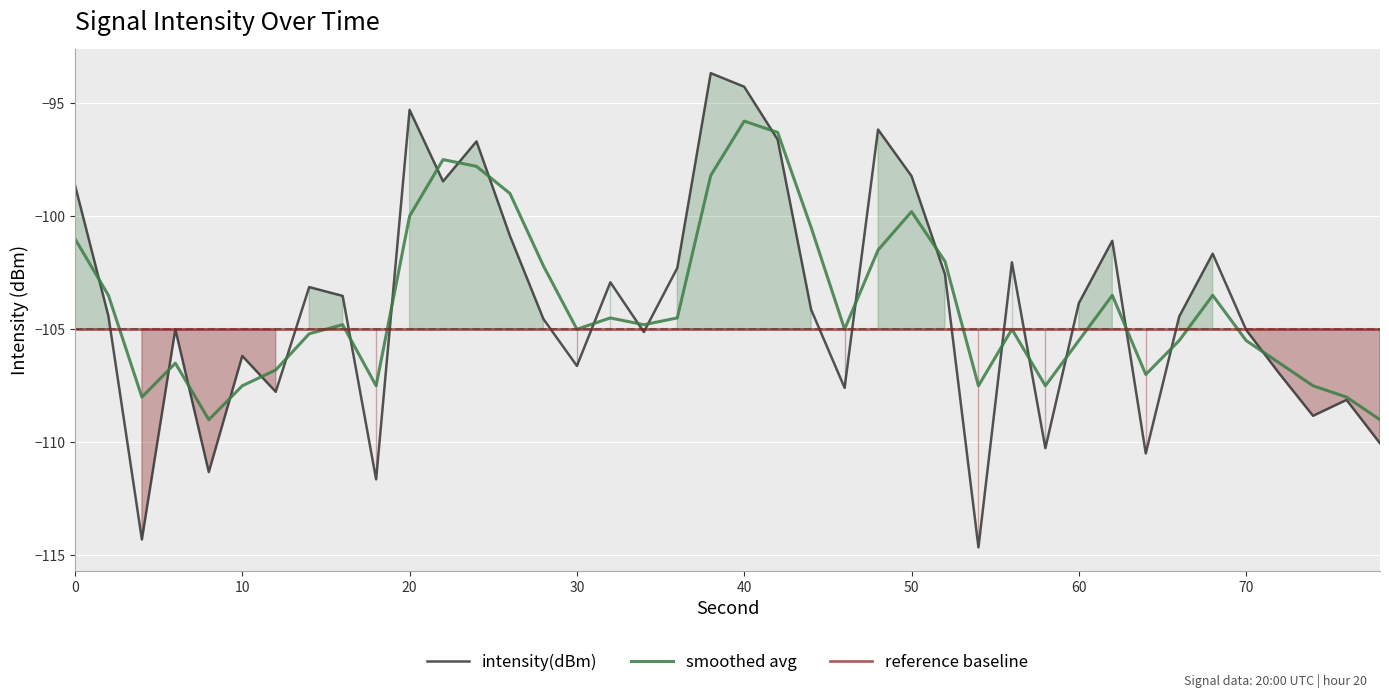

Which series has the widest spread of values?

intensity(dBm)